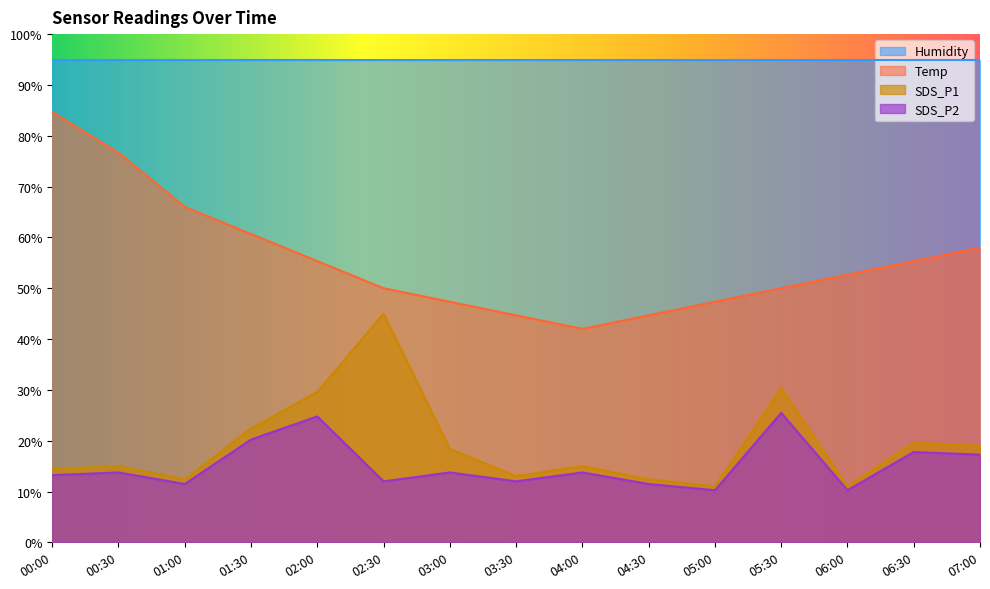

Where is SDS_P2 nearest to the value 17?

07:00